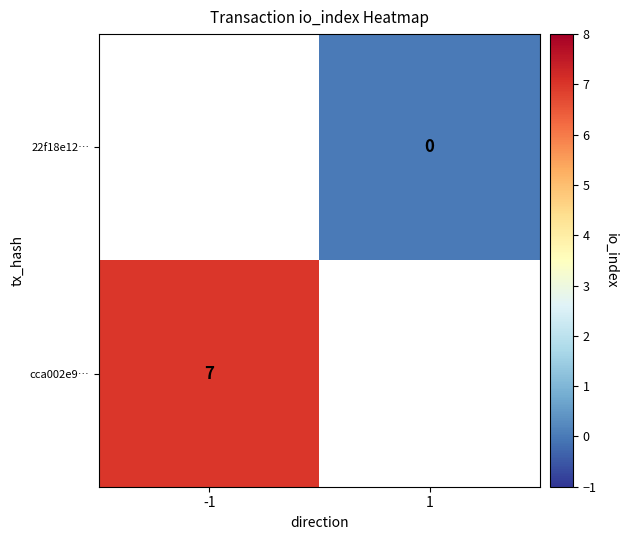

Is it true that cca002e9… equals 2 at -1?

False